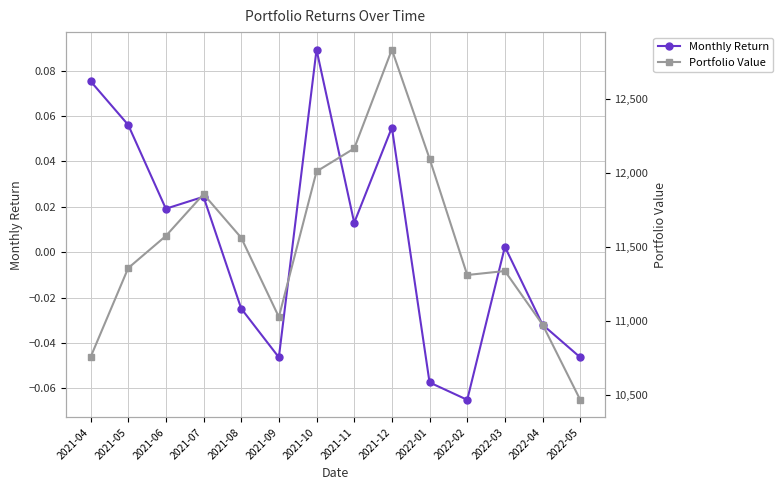

Reading left to right, extract all data points from this chart.

Monthly Return: 2021-04=0.1	2021-05=0.1	2021-06=0.0	2021-07=0.0	2021-08=-0.0	2021-09=-0.0	2021-10=0.1	2021-11=0.0	2021-12=0.1	2022-01=-0.1	2022-02=-0.1	2022-03=0.0	2022-04=-0.0	2022-05=-0.0
Portfolio Value: 2021-04=10754.2	2021-05=11357.9	2021-06=11575.5	2021-07=11858.3	2021-08=11563.6	2021-09=11027.0	2021-10=12012.0	2021-11=12167.9	2021-12=12836.5	2022-01=12099.1	2022-02=11311.1	2022-03=11338.1	2022-04=10975.5	2022-05=10466.3